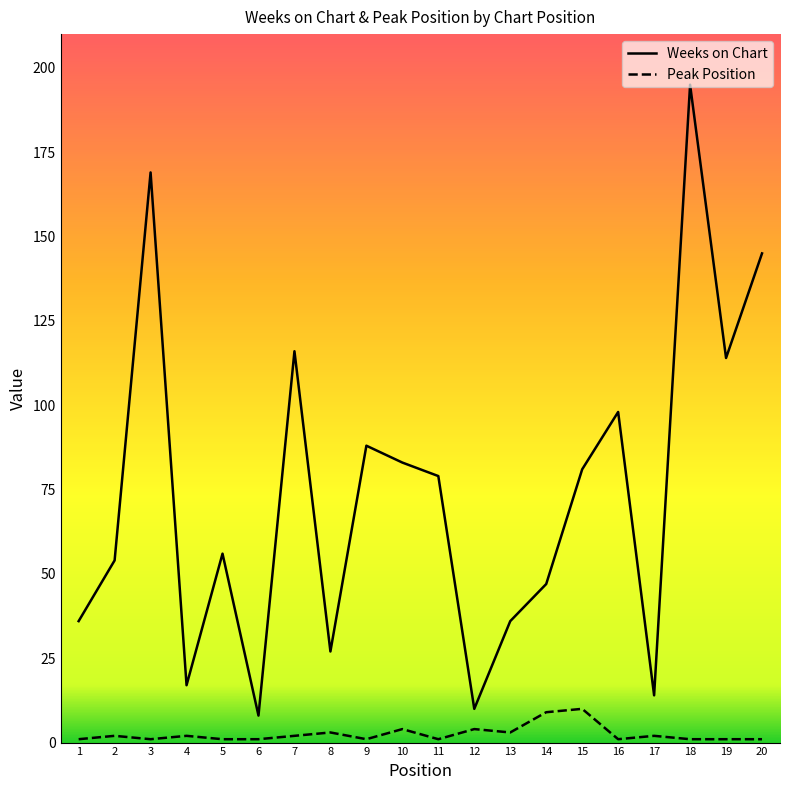

True or false: Peak Position has a value of 3 at 17.

False